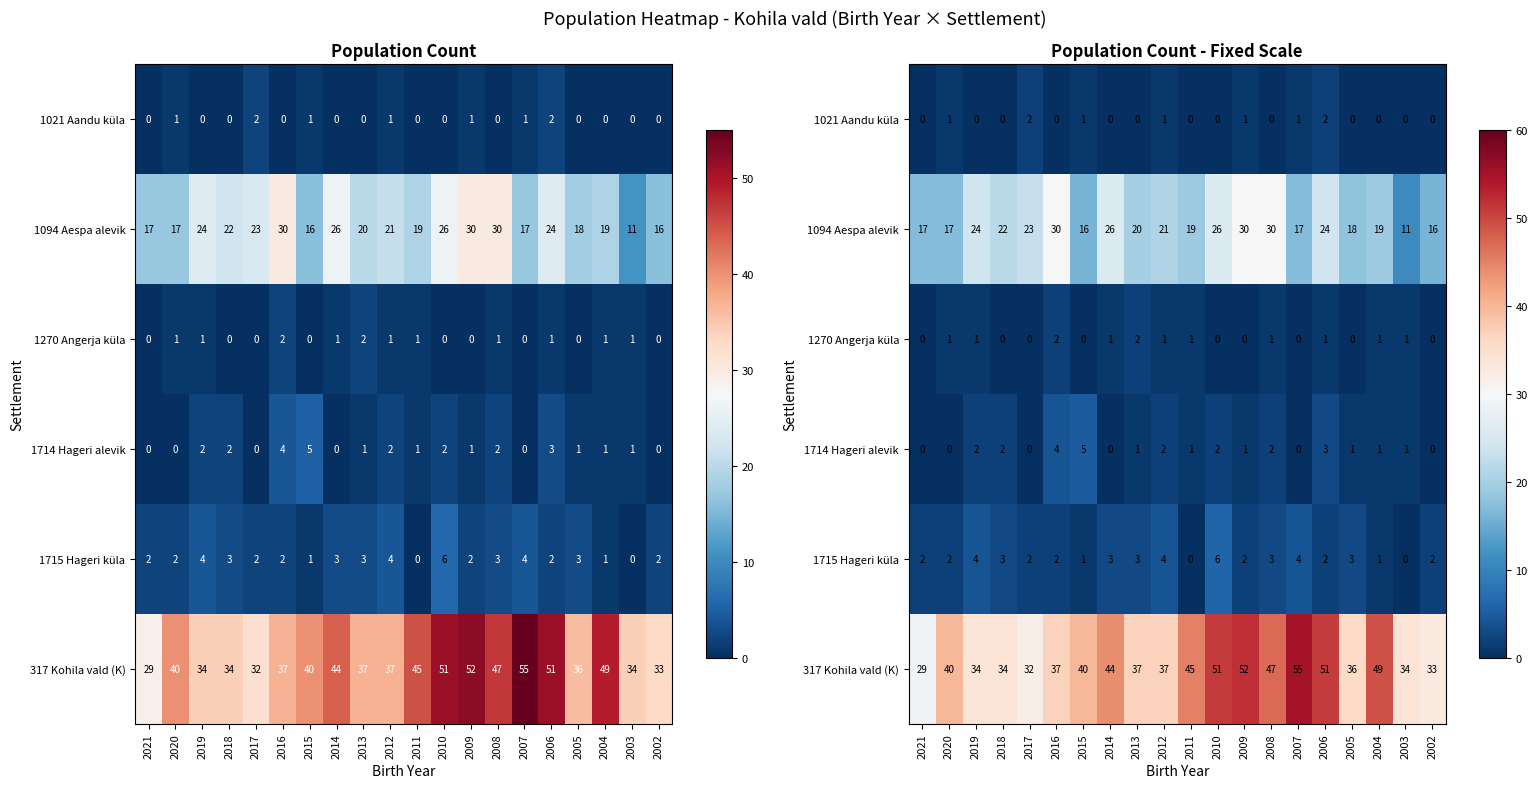

Rank the categories by 317 Kohila vald (K) value from highest to lowest.

2007, 2009, 2010, 2006, 2004, 2008, 2011, 2014, 2020, 2015, 2016, 2013, 2012, 2005, 2019, 2018, 2003, 2002, 2017, 2021